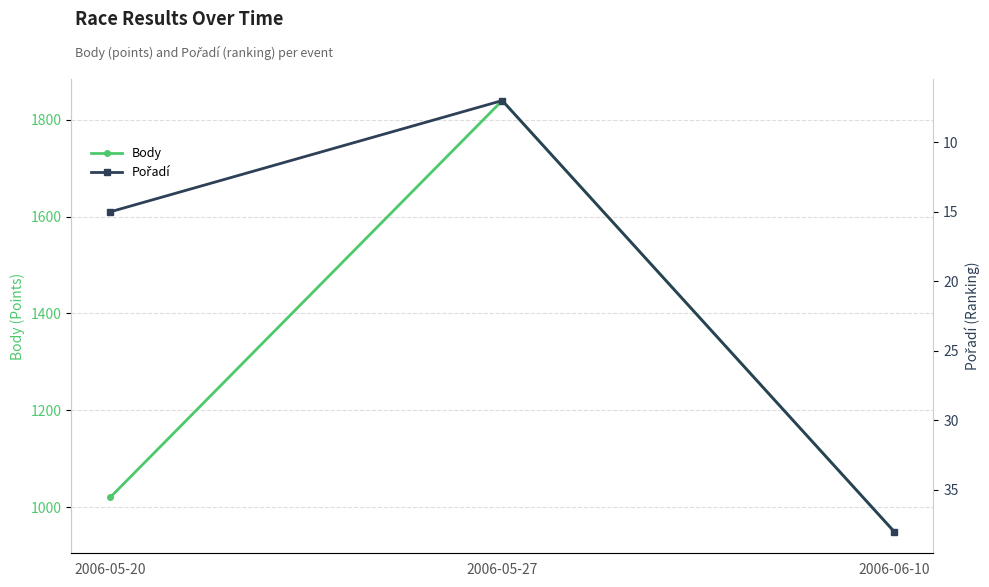

True or false: Body has a value of 560 at 2006-06-10.

False